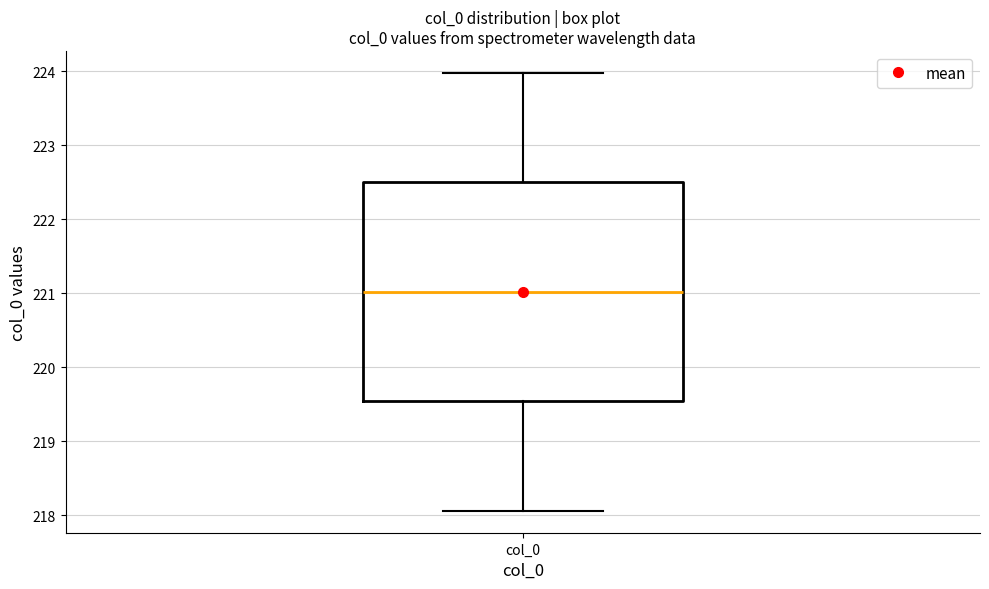

Read this box plot against the y-axis: the position of the median line, the range covered by the box, and the ends of both whiskers. The values are not printed on the chart, so give them approximately, as read against the axis.

median 221.0, box 219.5 to 222.5, whiskers 218.1 to 224.0